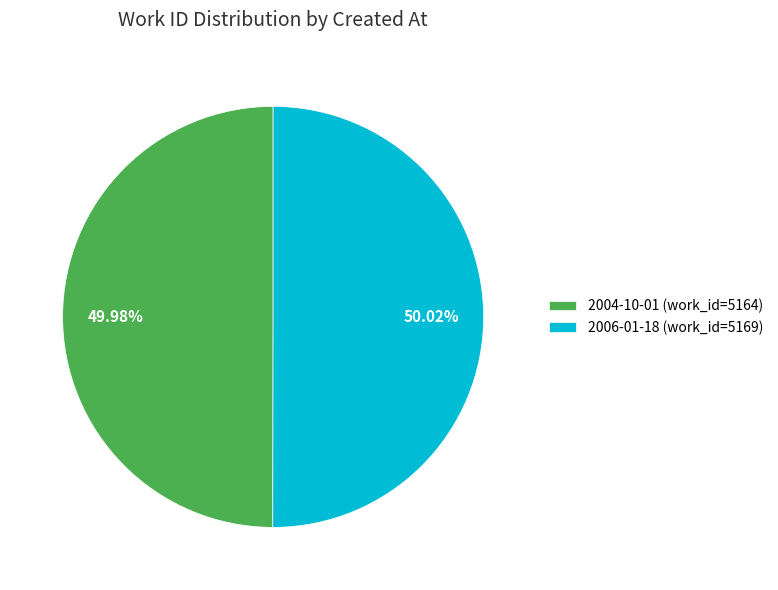

To the nearest percent, what portion does 2004-10-01 represent?

50%